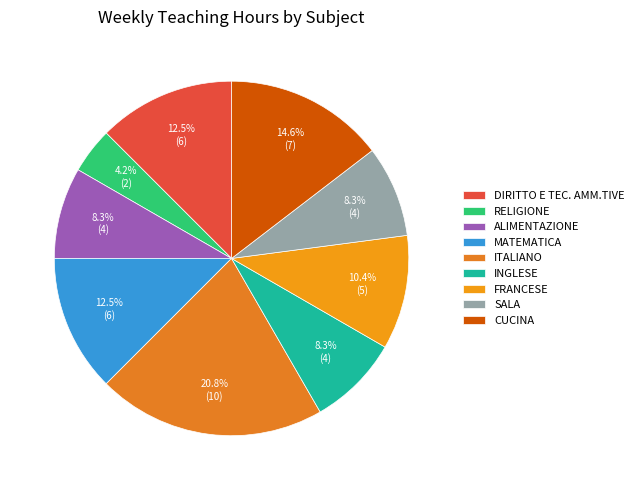

Which category has the smallest portion of the pie?

RELIGIONE